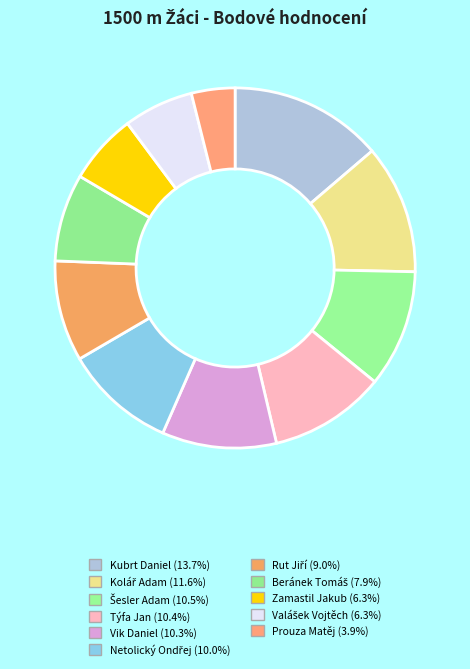

Is there a majority slice in this chart?

No